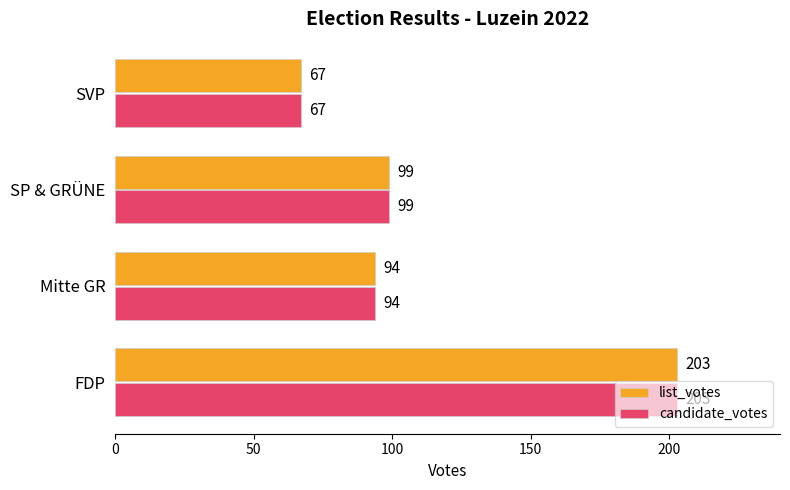

At which label does list_votes reach its minimum?

SVP